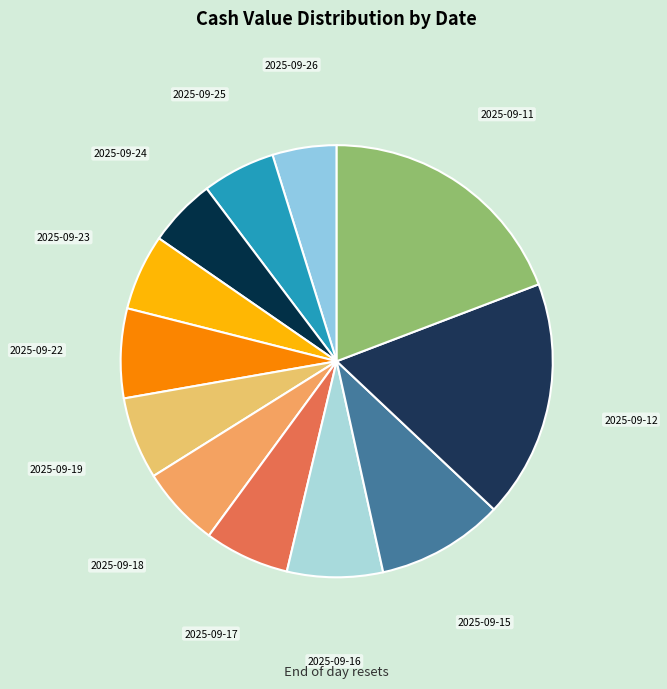

Which slice is the largest?

2025-09-11